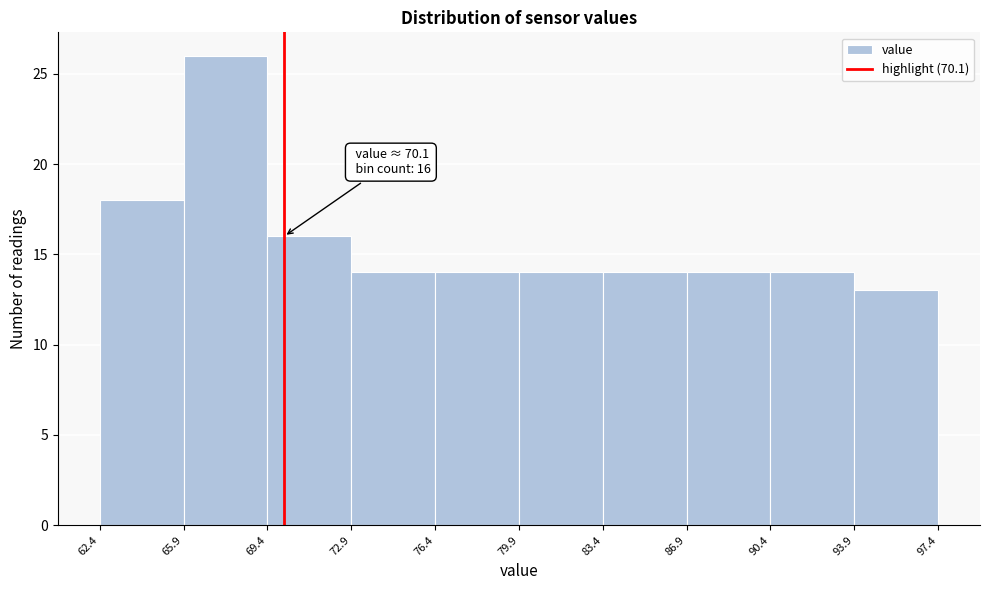

Over which range of the x-axis is the bar tallest?

65.9 to 69.4